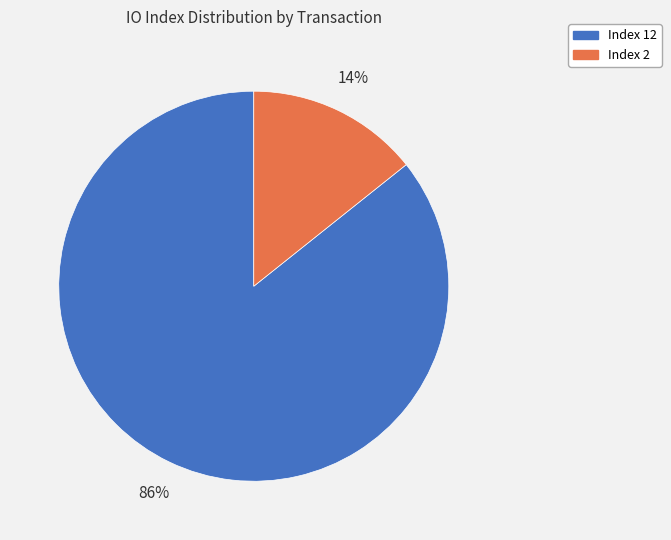

To the nearest percent, what is the average slice percentage?

50%